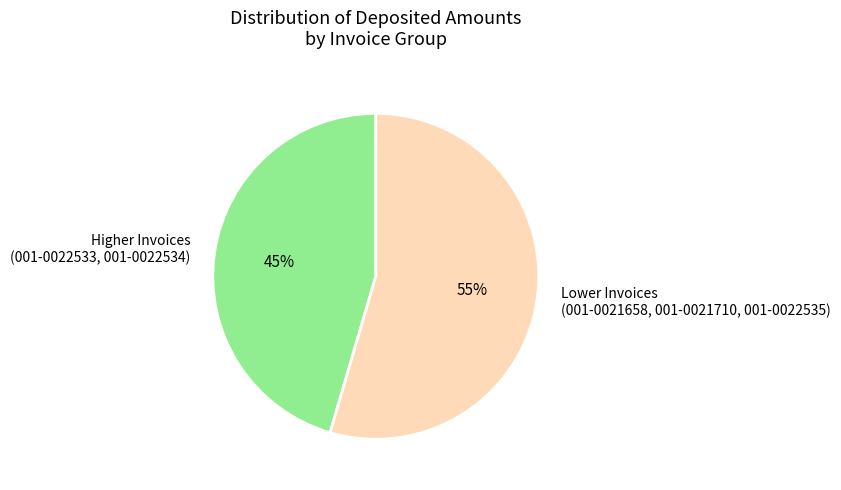

True or false: Lower Invoices (001-0021658, 001-0021710, 001-0022535) accounts for 55% of the total.

True